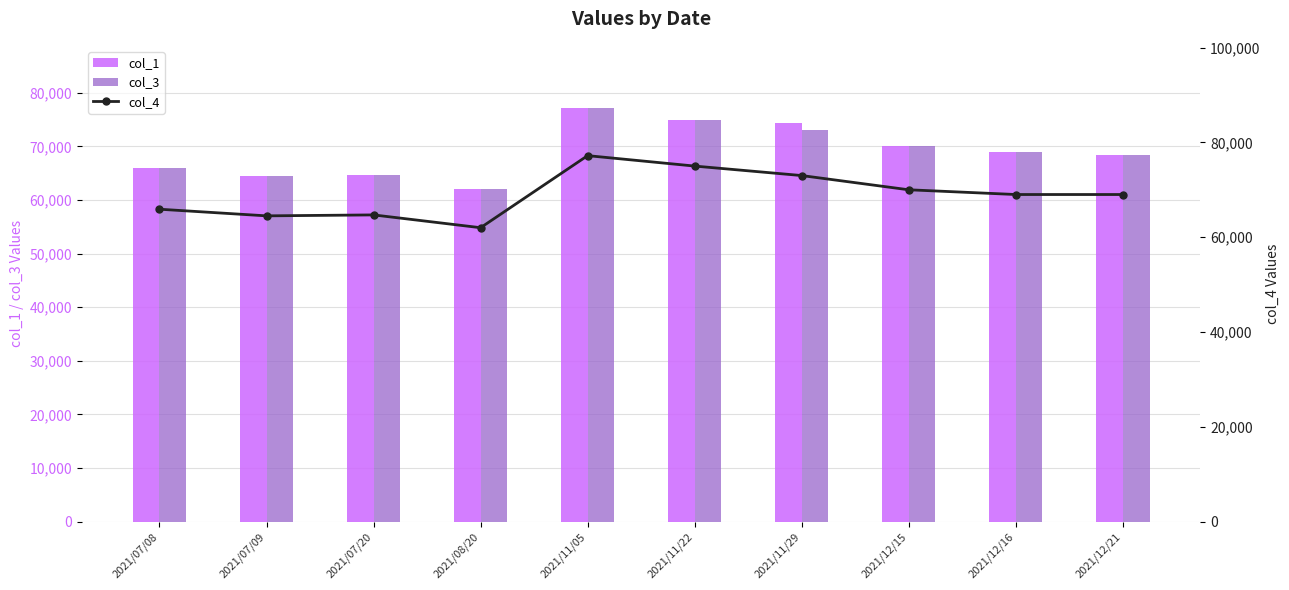

At which label is col_3 closest to 69600?

2021/12/15